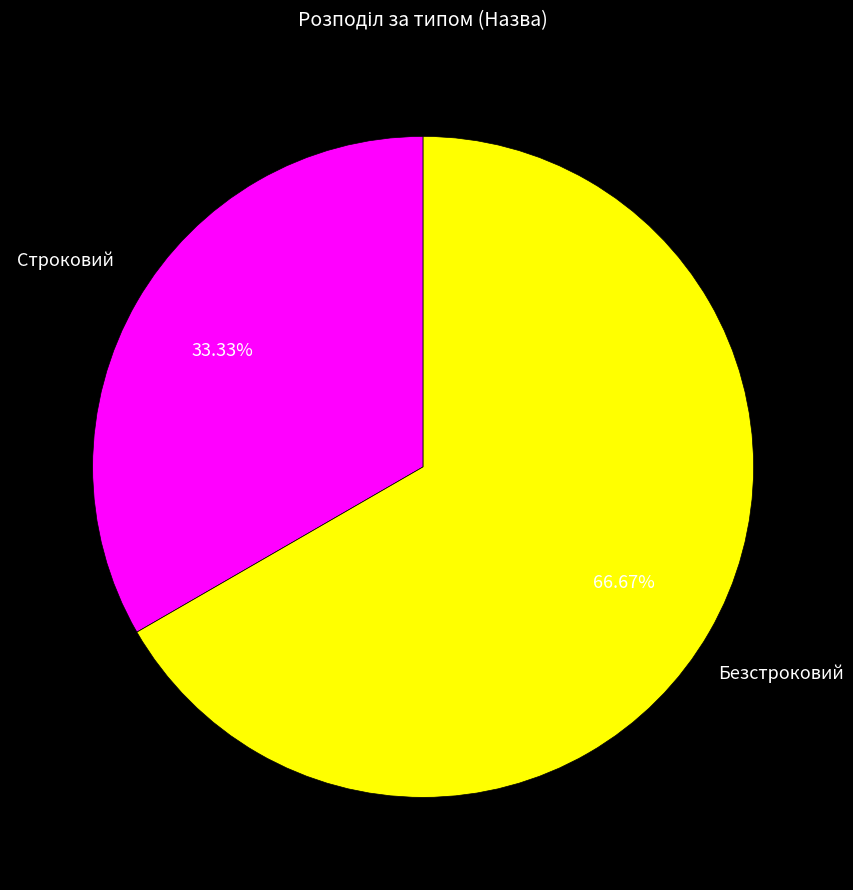

To the nearest percent, what is the difference between the Безстроковий and Строковий slice percentages?

33%